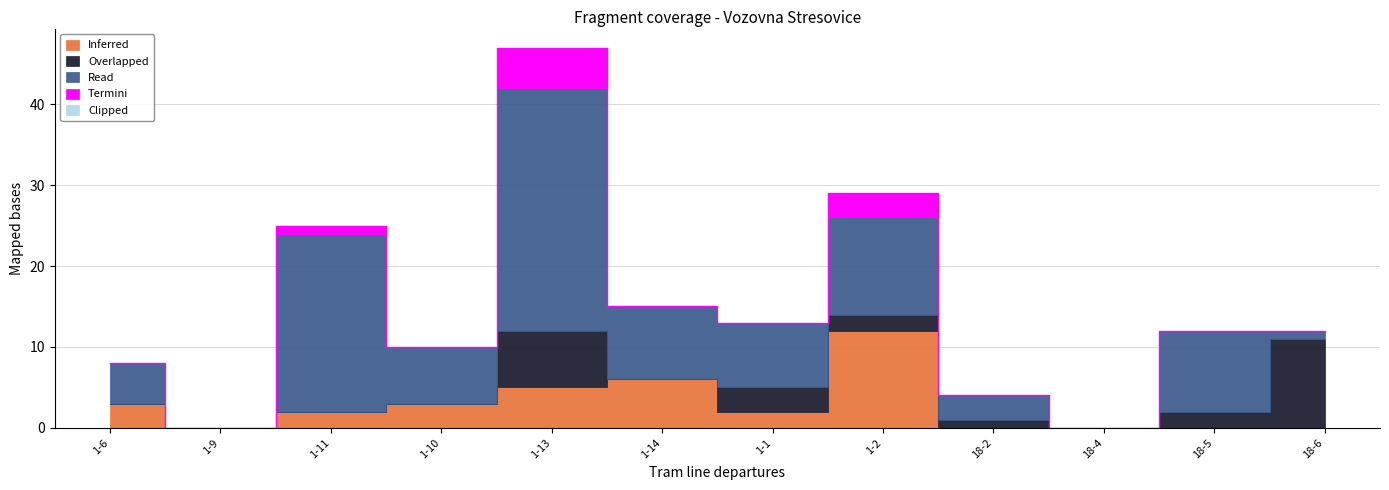

At which category does the chart reach its minimum across all series?

1-9